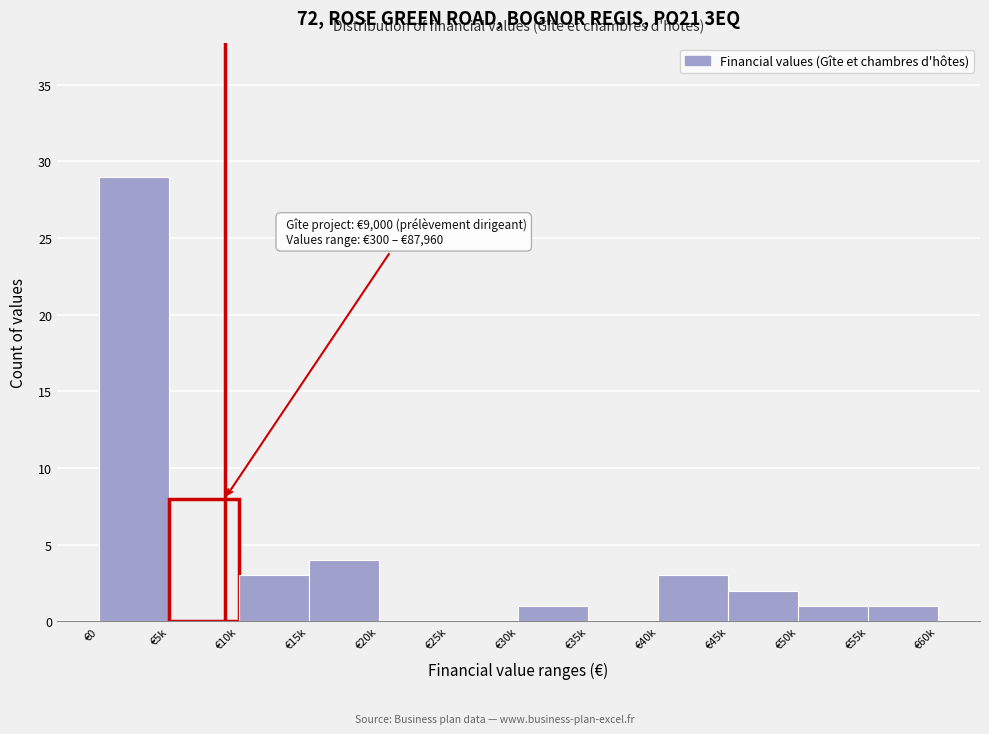

Reading left to right, what are all the values shown in this chart?

€0=29	€5k=8	€10k=3	€15k=4	€20k=0	€25k=0	€30k=1	€35k=0	€40k=3	€45k=2	€50k=1	€55k=1